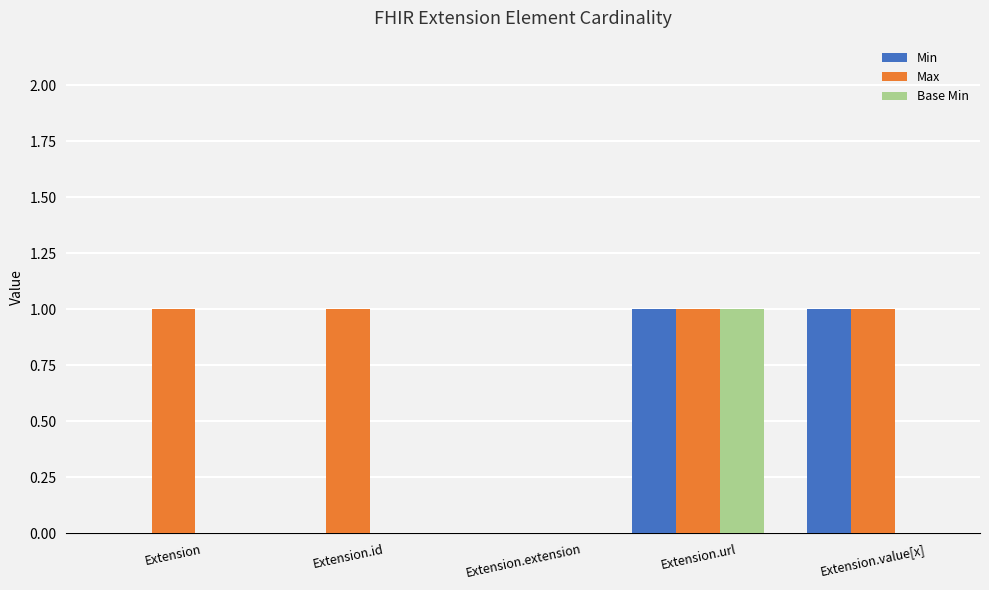

What are all the series names shown in the legend?

Min, Max, Base Min